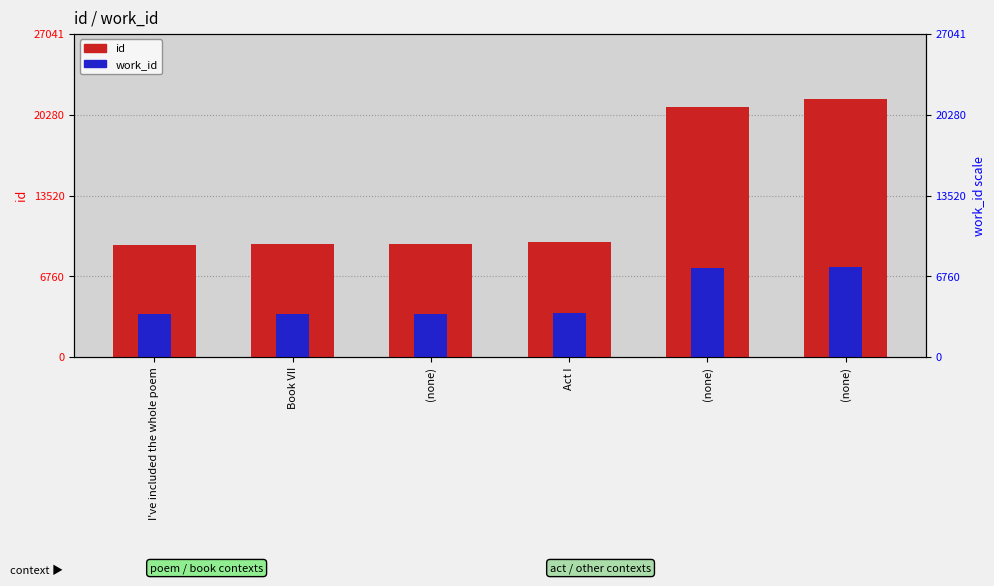

List the labels in order of id value, largest first.

(none), (none), Act I, (none), Book VII, I've included the whole poem